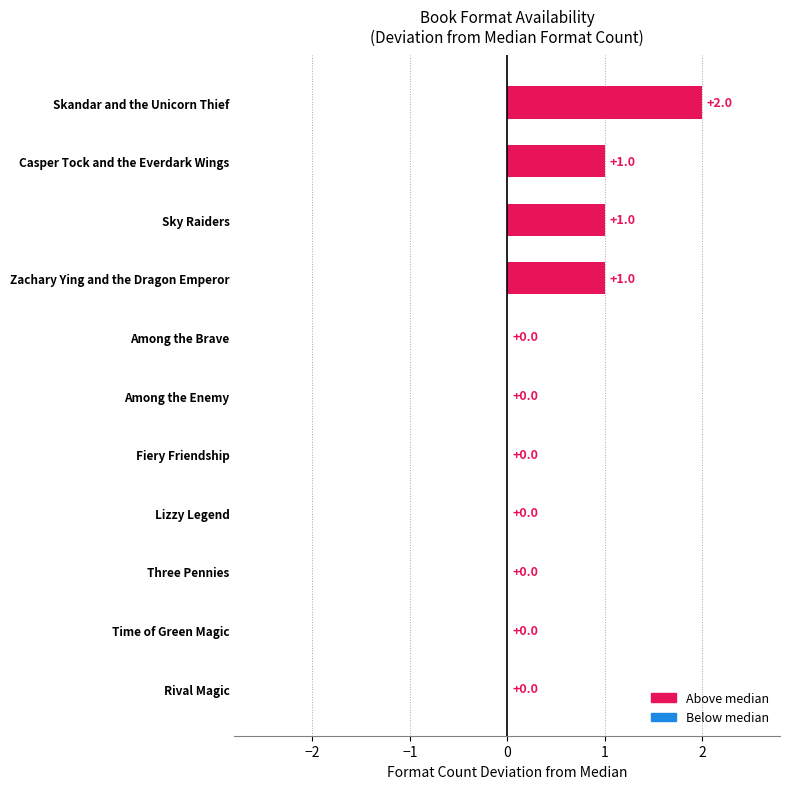

How many values are between 0 and 1?

10